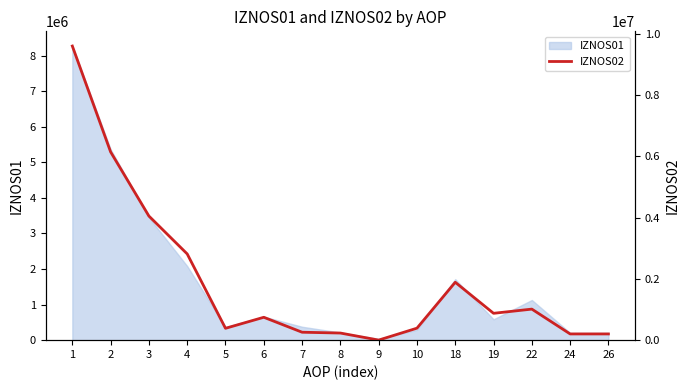

Which category has the lowest value across all series?

9